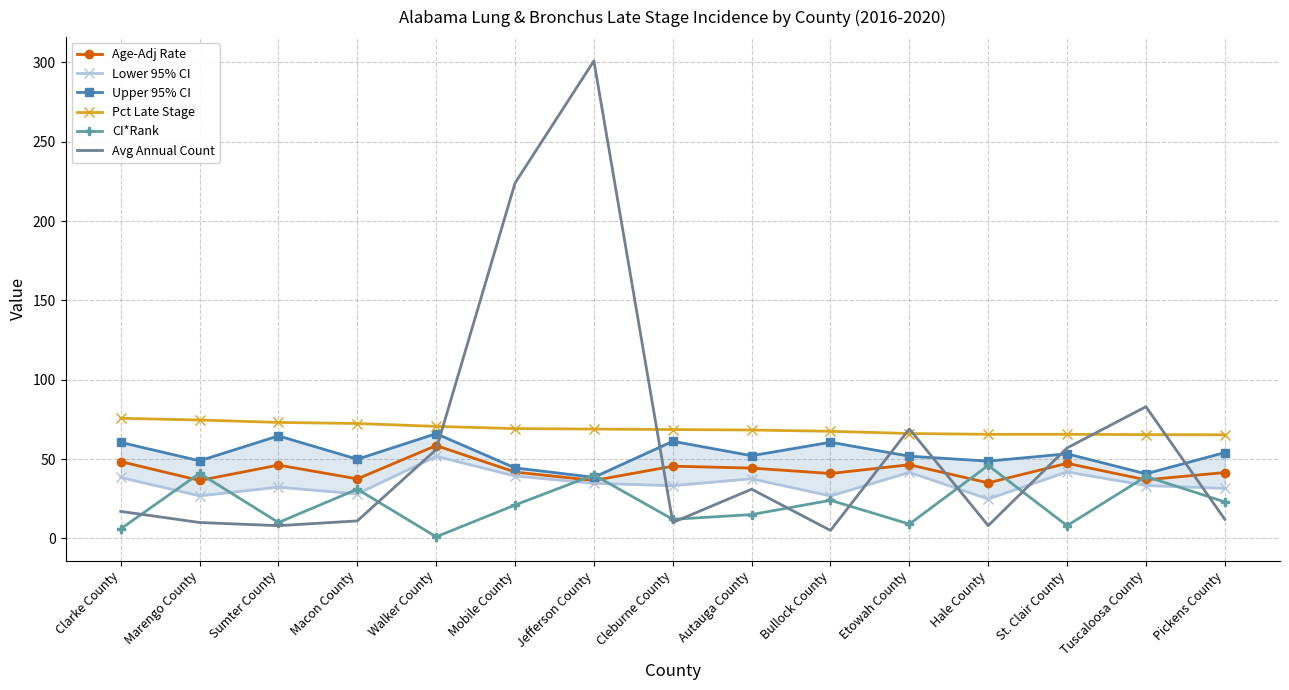

True or false: Avg Annual Count has a value of 12.0 at Pickens County.

True